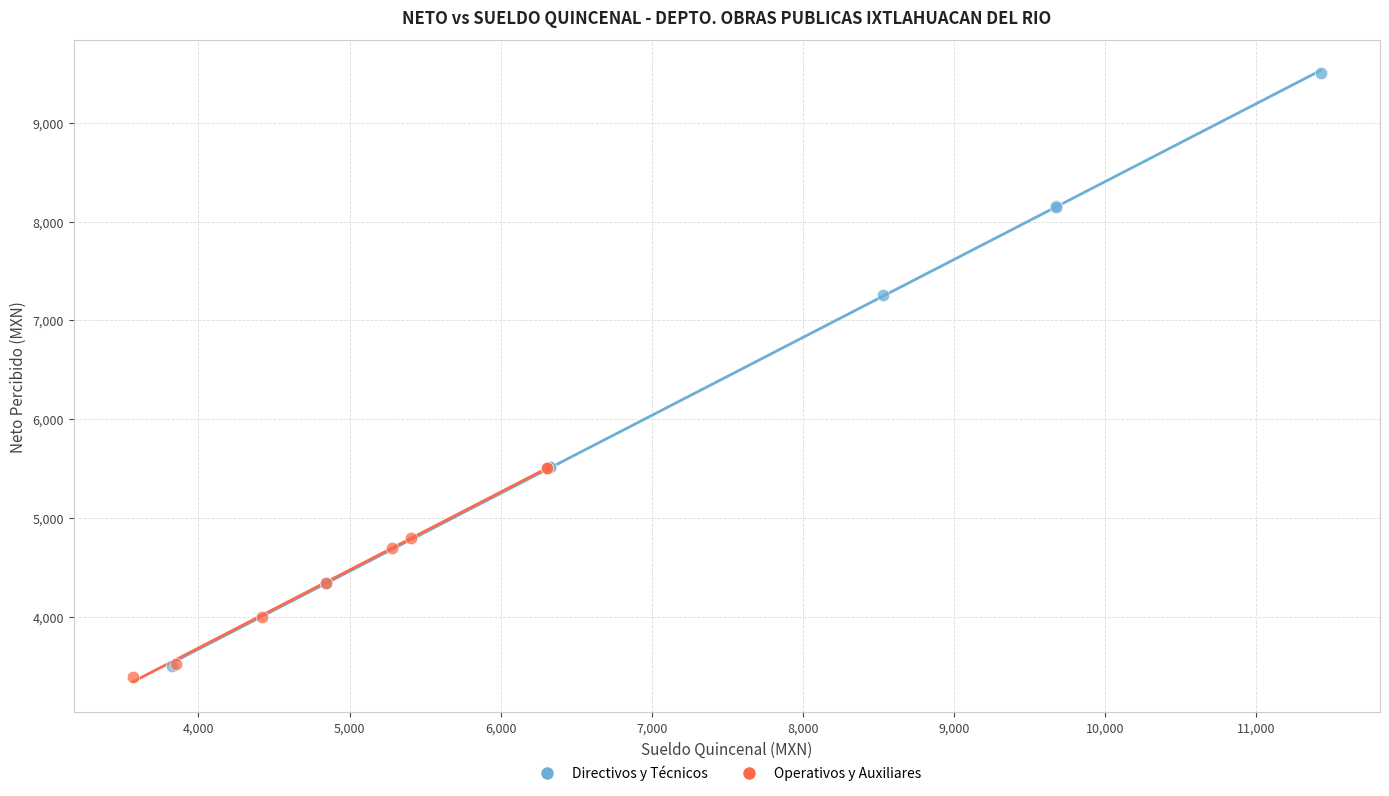

What are all the series names shown in the legend?

Directivos y Técnicos, Operativos y Auxiliares